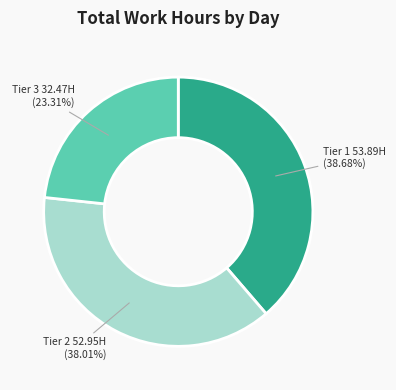

How many segments does this pie chart have?

3